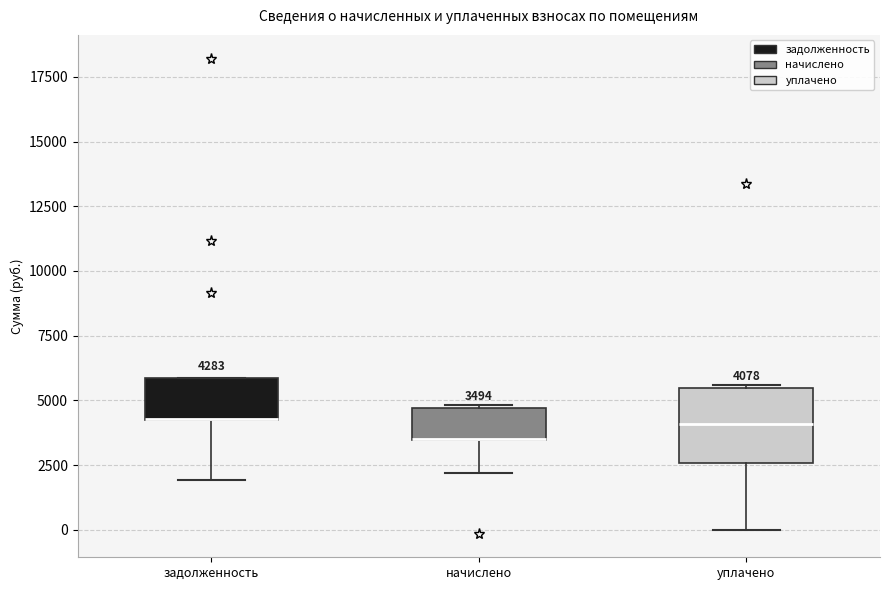

Comparing the boxes themselves (not the whiskers), which one is the tallest?

уплачено